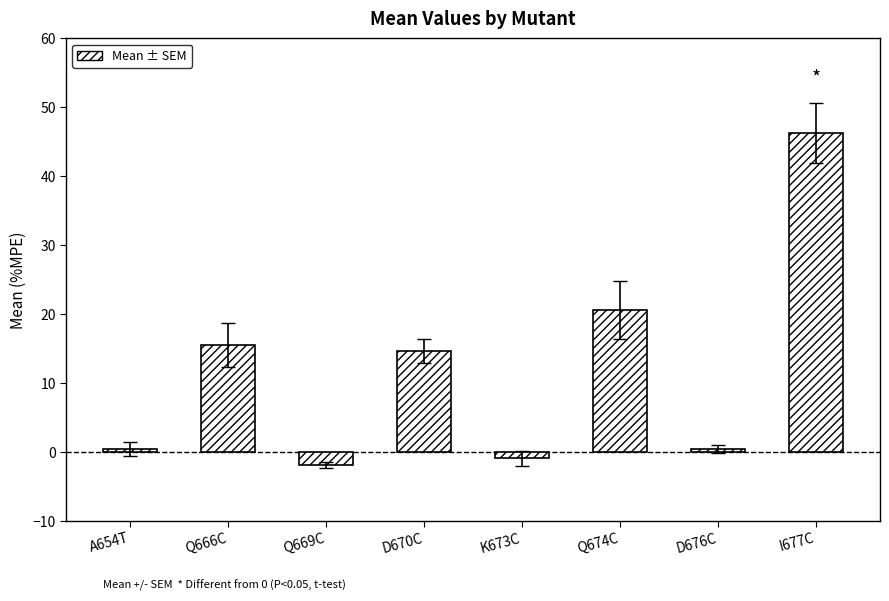

Approximately how many times larger is the value at Q674C compared to Q666C?

1.3